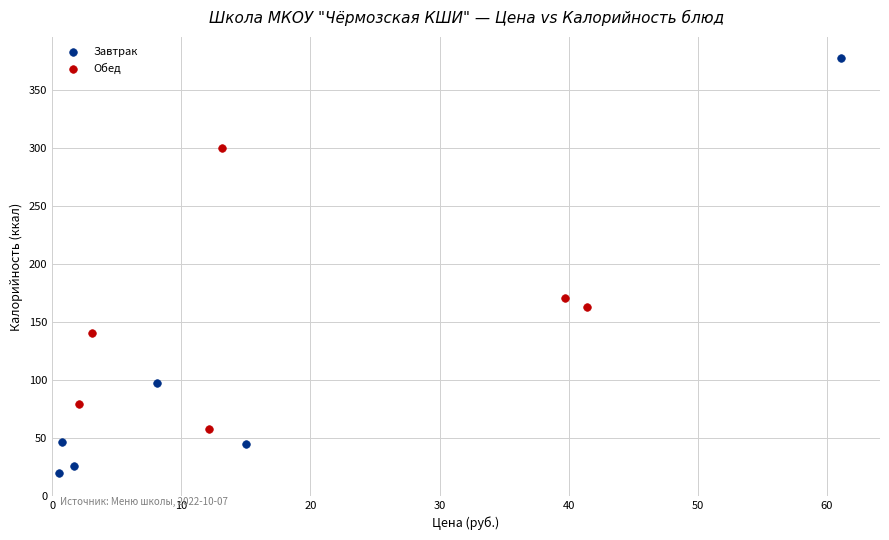

What are all the series names shown in the legend?

Завтрак, Обед